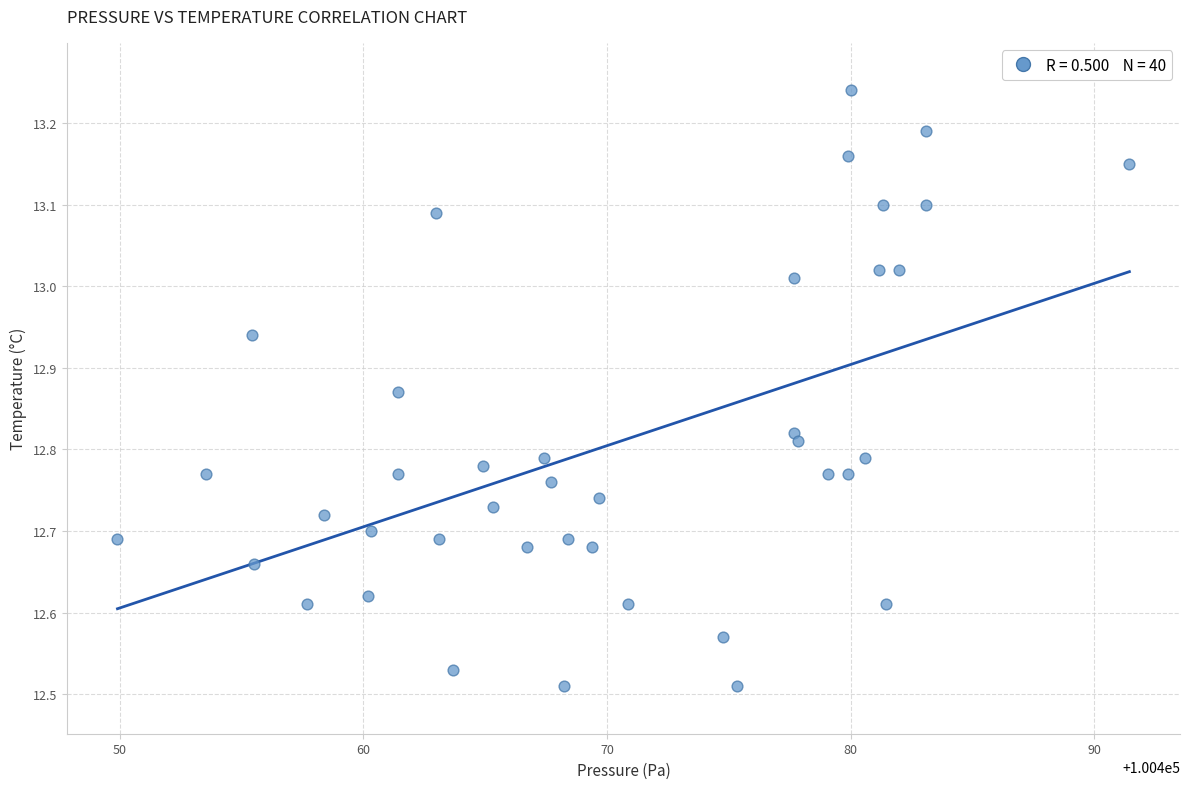

How many points are shown in the scatter plot?

40